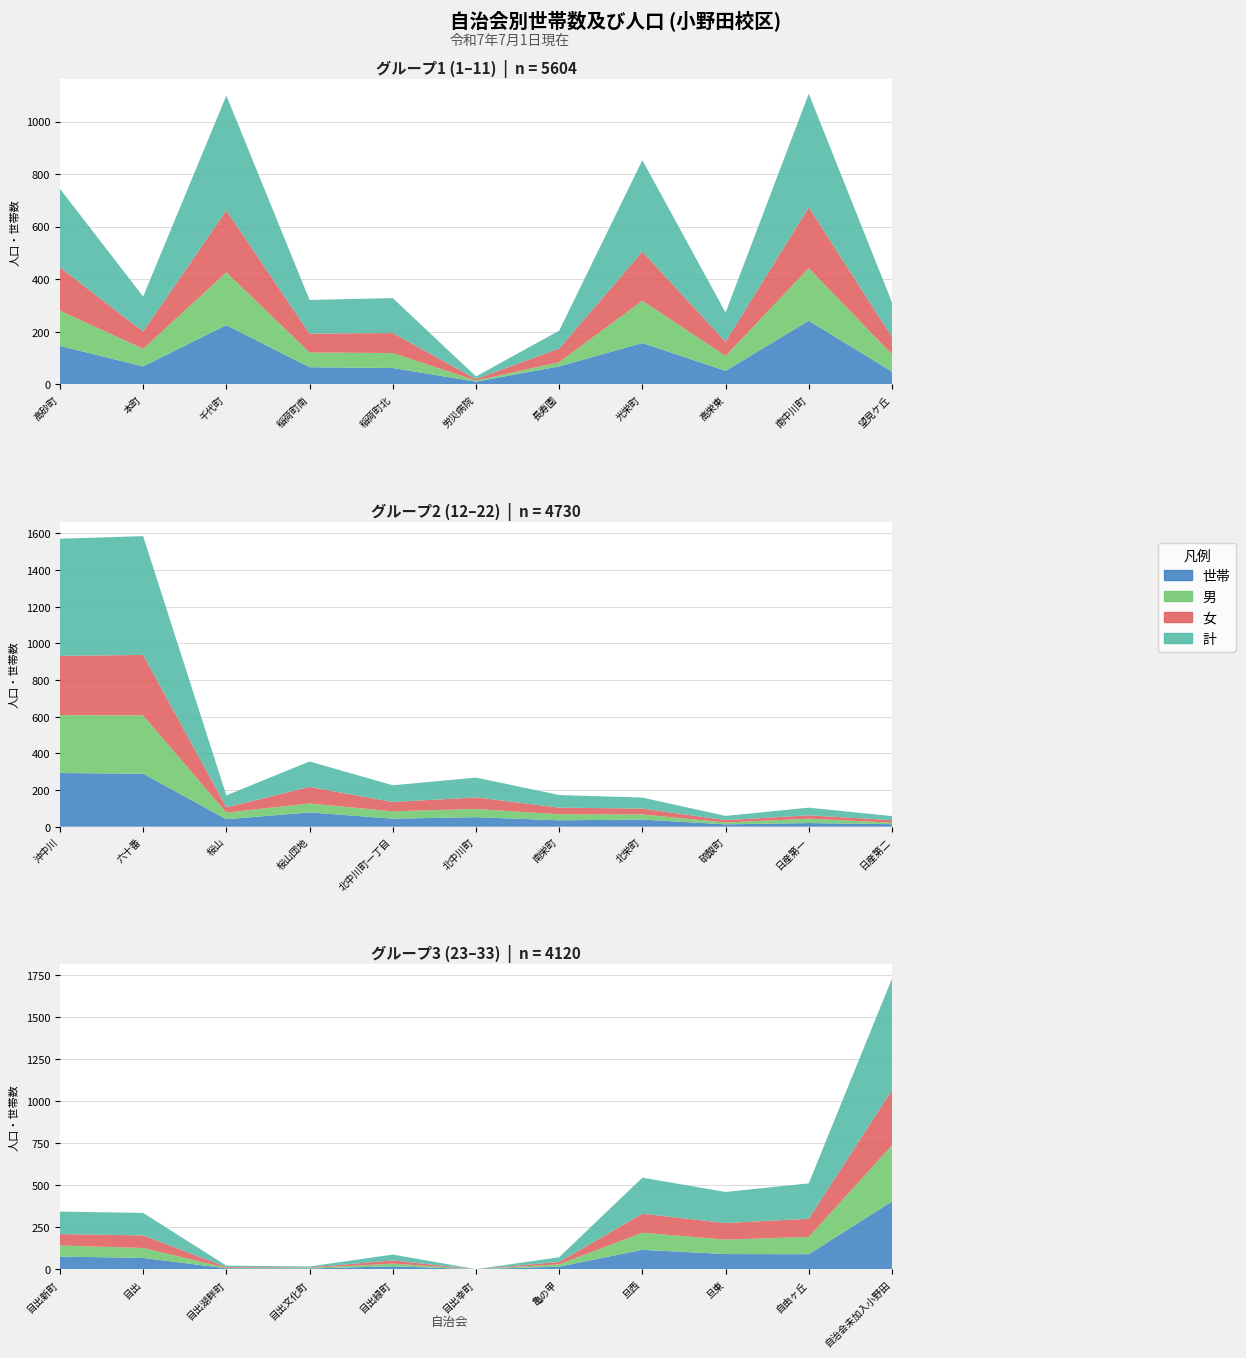

Reading left to right, what are all the values shown in this chart?

世帯: 146	68	225	65	62	10	68	157	51	242	48	293	289	41	78	44	52	35	39	13	20	14	75	67	5	4	17	0	15	115	90	89	403
男: 134	67	201	56	57	4	16	161	57	200	66	316	318	36	49	40	45	33	28	10	24	8	66	59	3	3	16	0	14	102	86	103	335
女: 165	66	236	72	76	6	52	187	54	232	66	323	330	29	90	51	63	36	32	13	18	14	68	75	5	3	19	0	14	113	99	108	329
計: 299	133	437	128	133	10	68	348	111	432	132	639	648	65	139	91	108	69	60	23	42	22	134	134	8	6	35	0	28	215	185	211	664